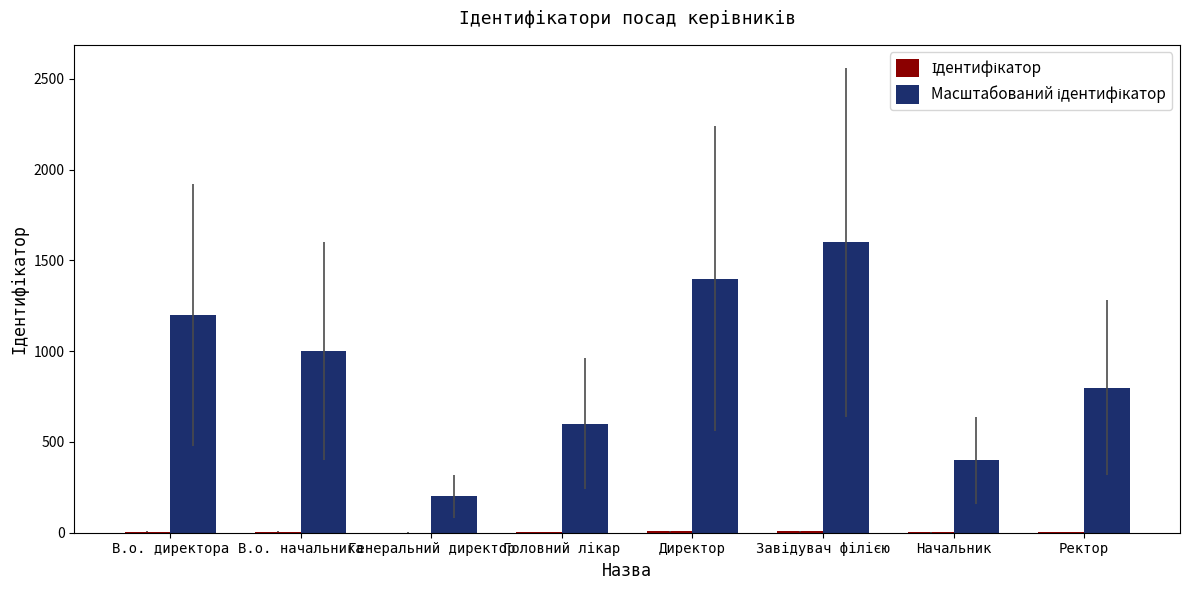

Which label corresponds to the largest value in the chart?

Завідувач філією